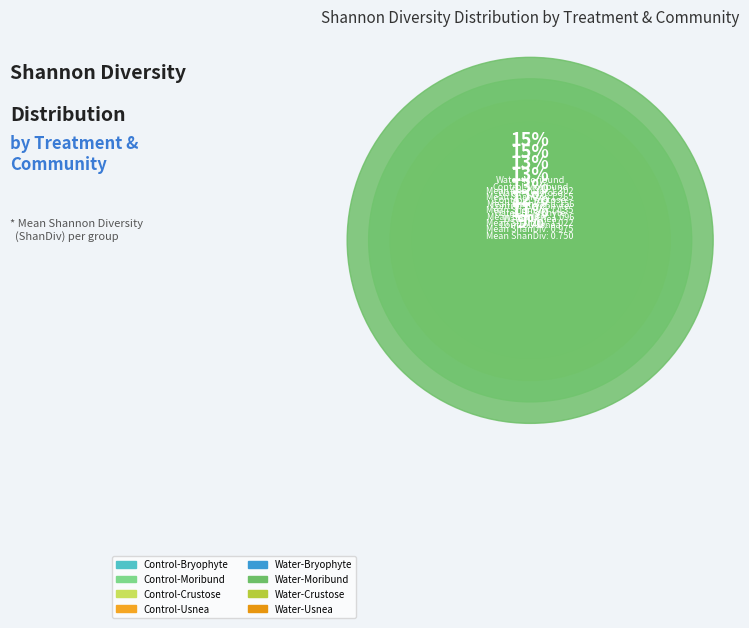

True or false: 11 accounts for 3% of the total.

True